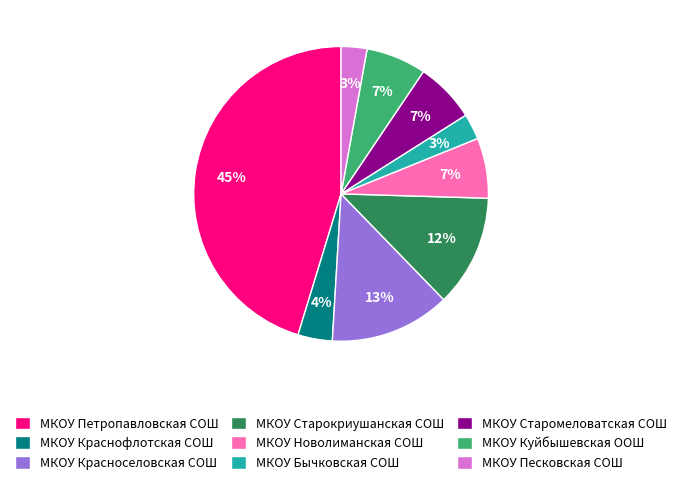

To the nearest percent, what percentage of the pie is МКОУ Петропавловская СОШ?

45%